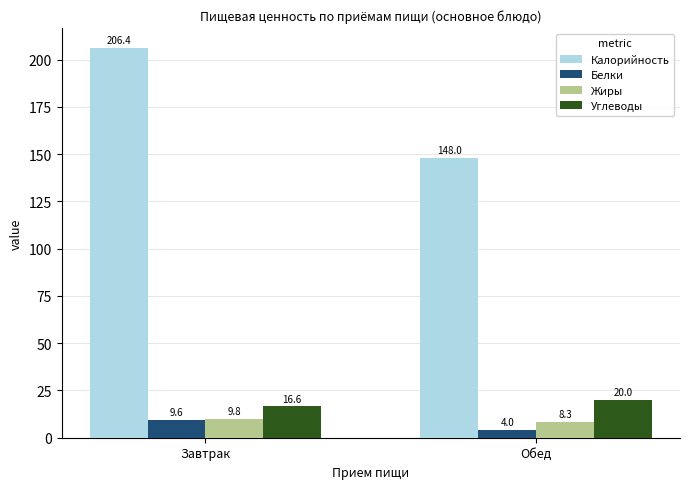

What is the difference between the Углеводы values at Завтрак and Обед?

3.4